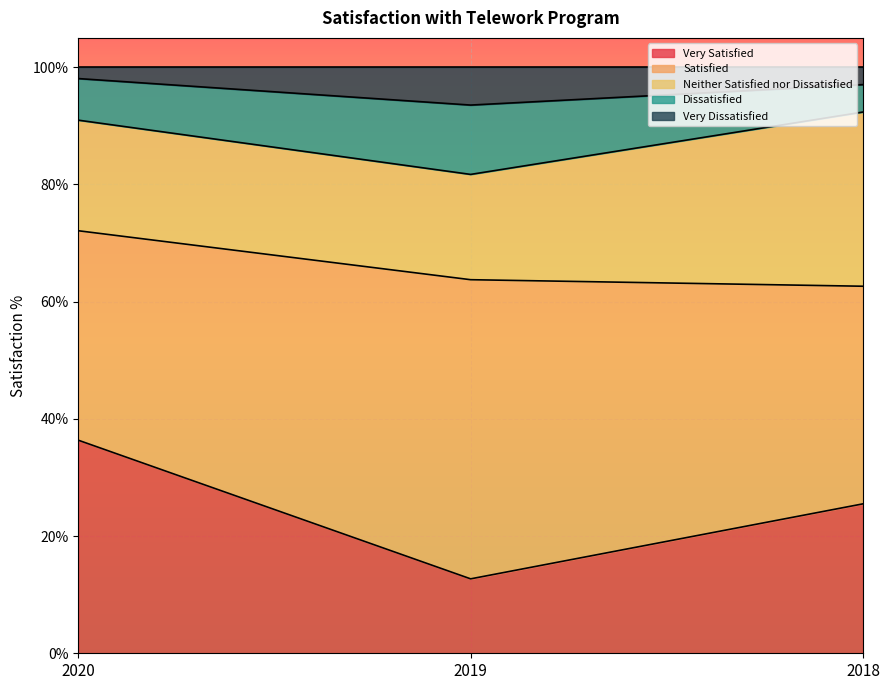

At how many categories does at least one series exceed 0?

3